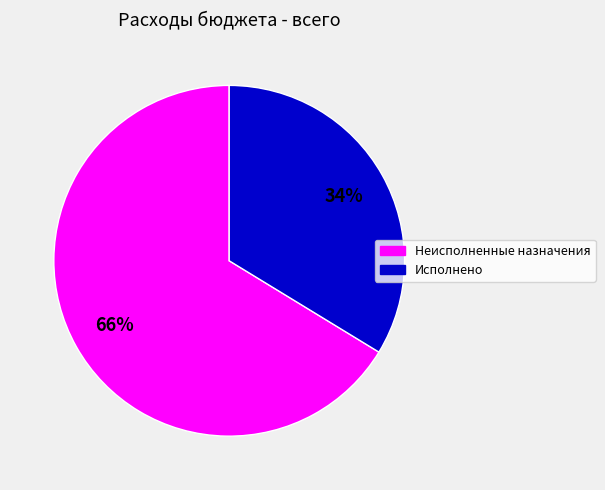

What is the smallest slice in the pie chart?

Исполнено